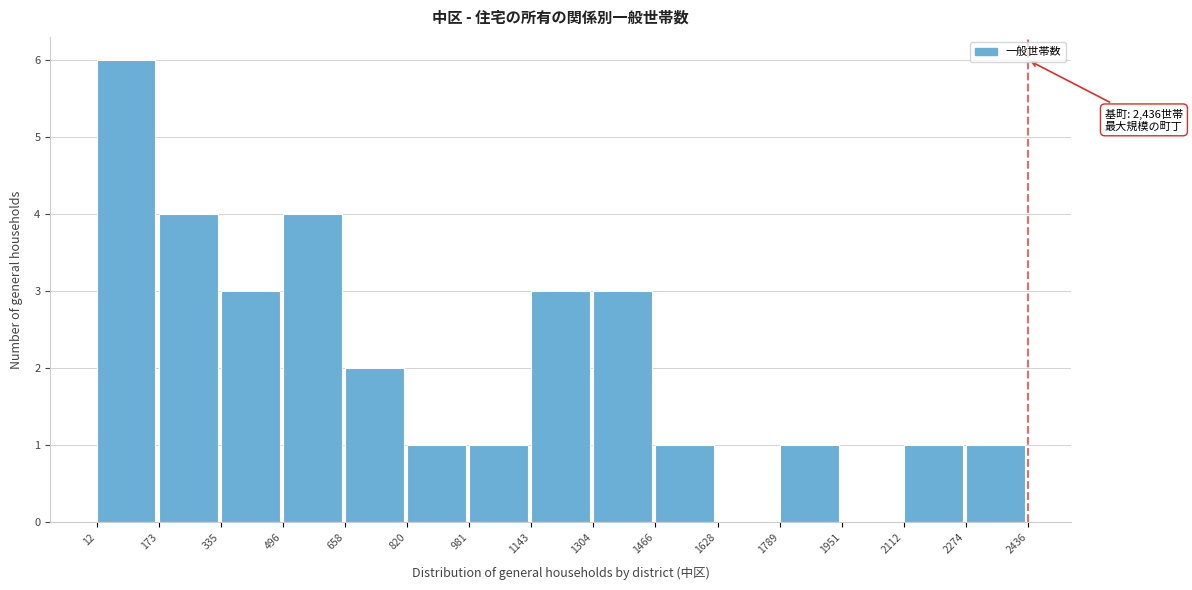

Which range on the x-axis has the tallest bar?

12 to 173